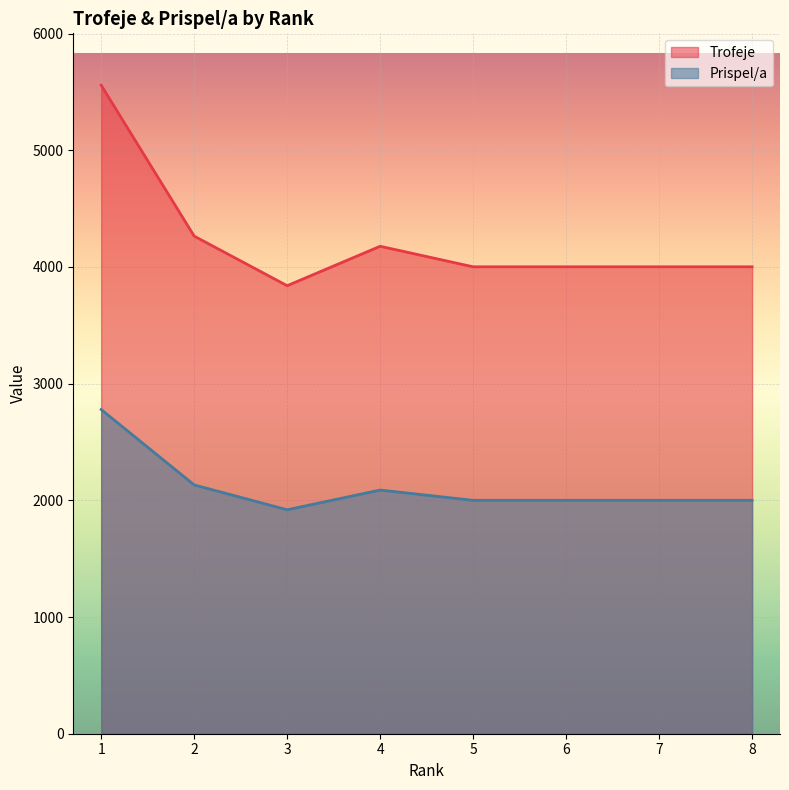

Reading left to right, what are all the values shown in this chart?

Trofeje: 5557	4264	3839	4177	4001	4001	4001	4001
Prispel/a: 2778	2132	1919	2088	2000	2000	2000	2000